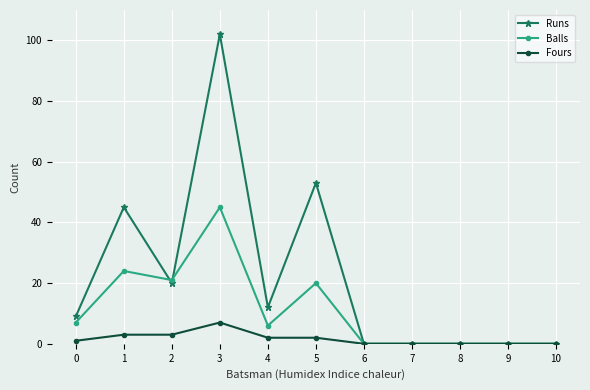

At which category does the chart reach its peak across all series?

3